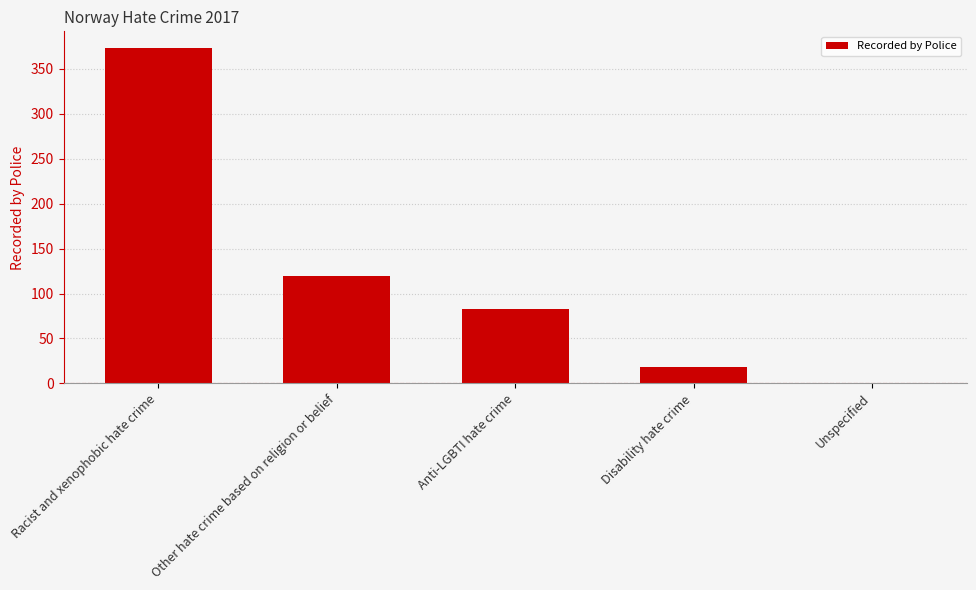

What is the change in value from Racist and xenophobic hate crime to Unspecified?

-372